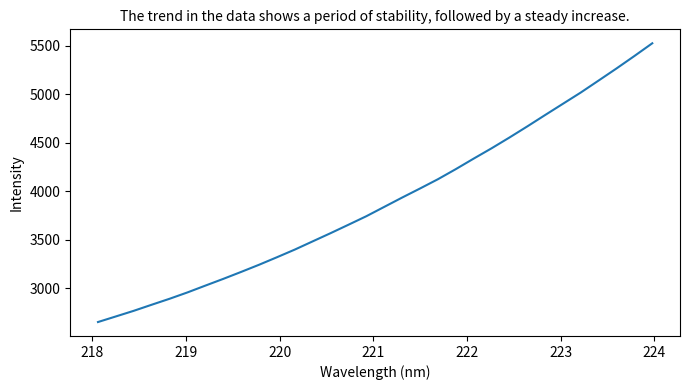

What is the minimum value shown in the chart?

2648.9